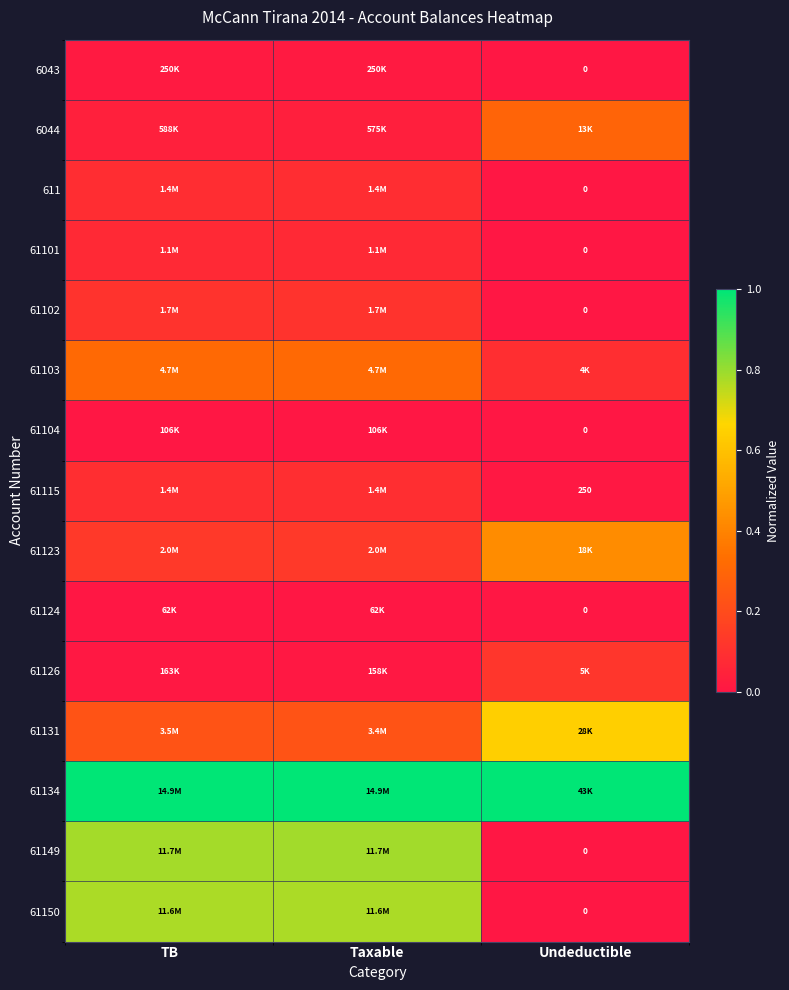

What is the difference between the maximum and second lowest values in the 61126 series?

0.1